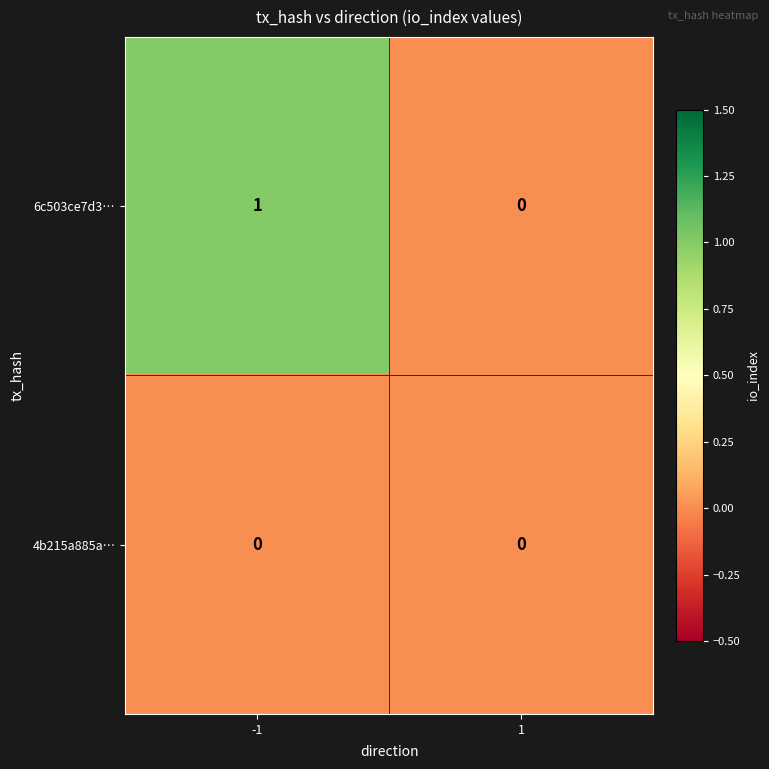

At which category is the sum across all series the highest?

-1